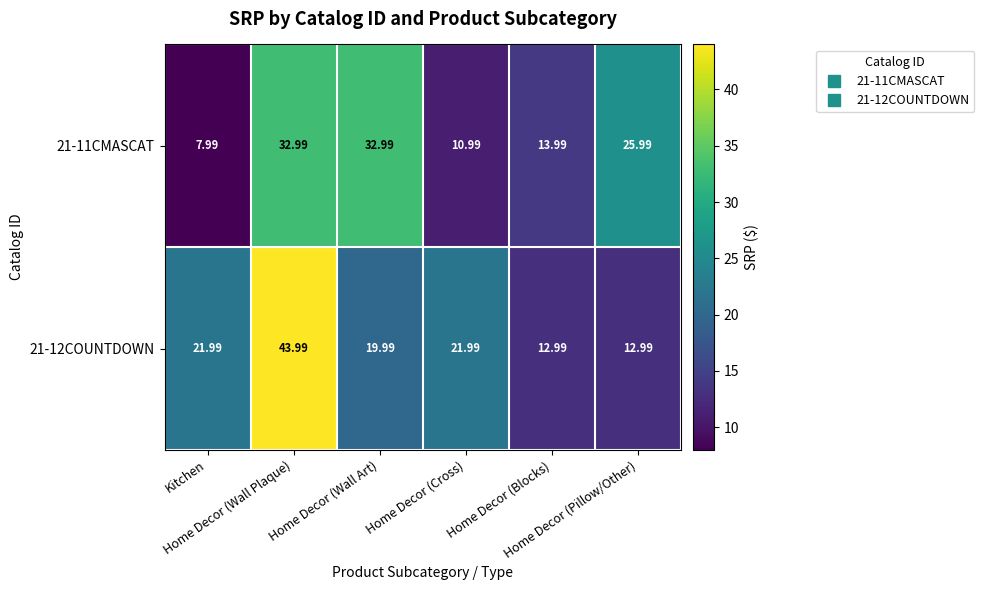

Which label corresponds to the smallest value in the chart?

Kitchen